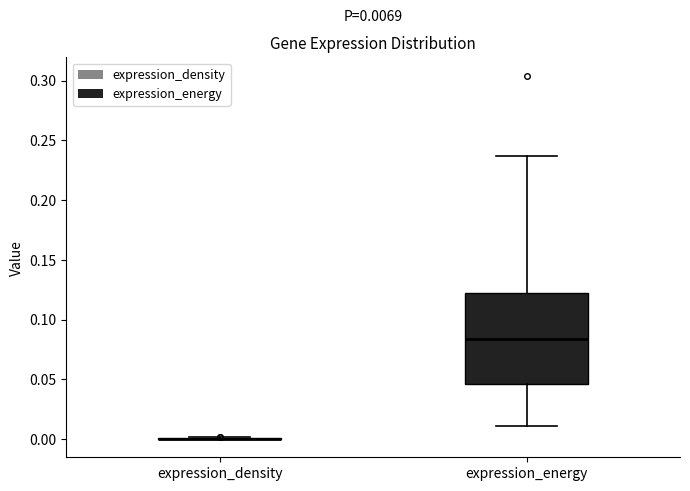

Comparing the boxes themselves (not the whiskers), which one is the tallest?

expression_energy